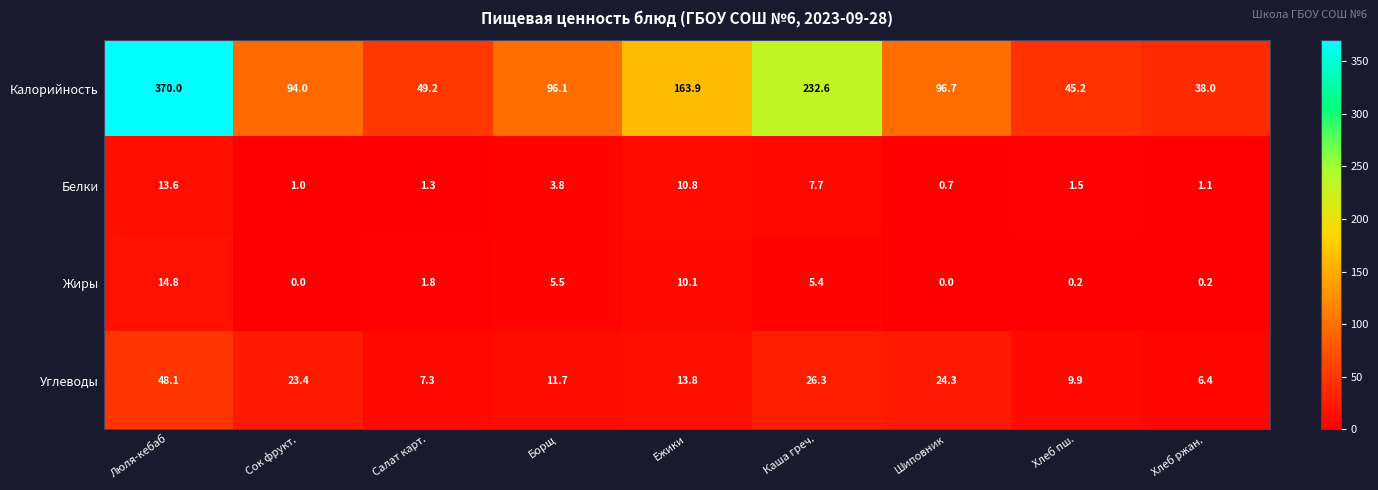

What is the spread (max minus min) of values at Хлеб пш.?

45.0